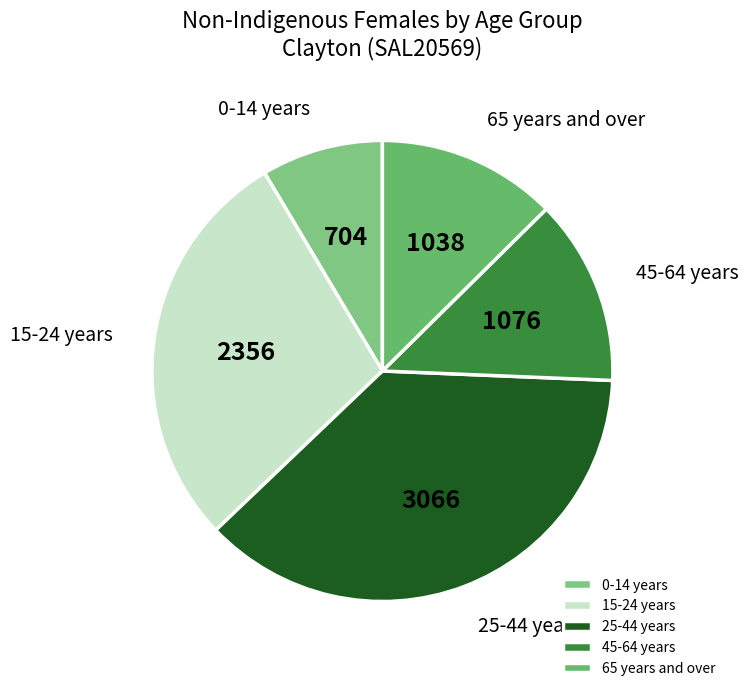

Is there a majority slice in this chart?

No